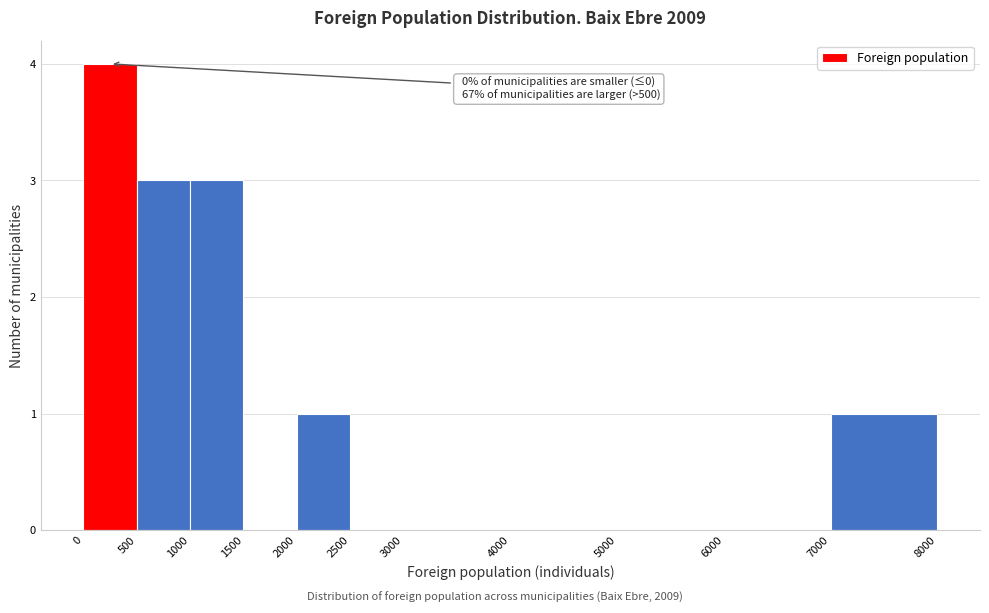

Over which range of the x-axis is the bar tallest?

0 to 500